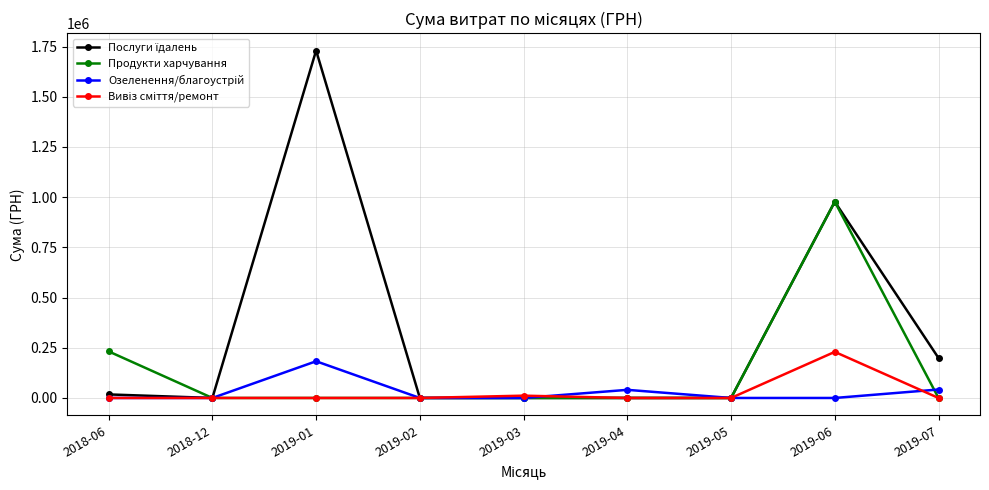

Does the chart display data point markers on the line(s)?

Yes